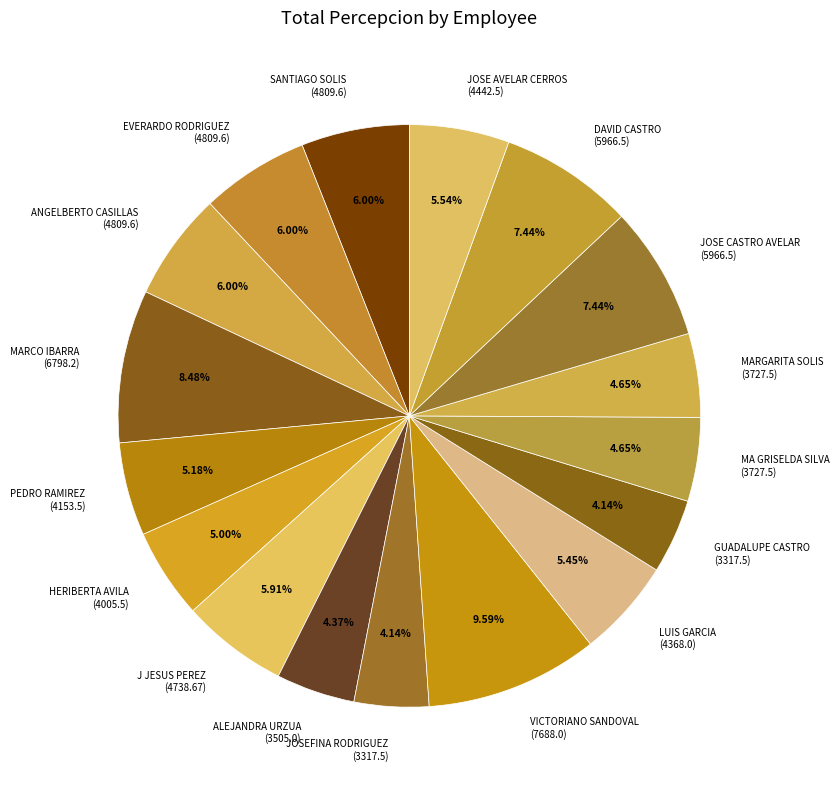

Is there a majority slice in this chart?

No